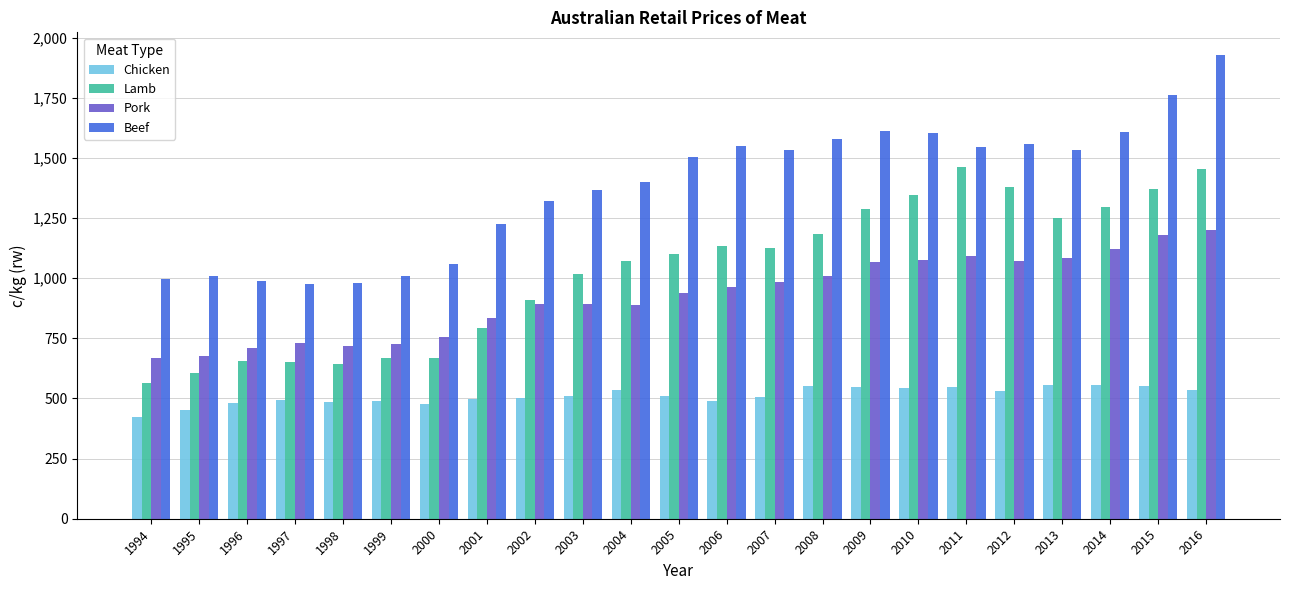

List the series in order of their peak value, highest first.

Beef, Lamb, Pork, Chicken